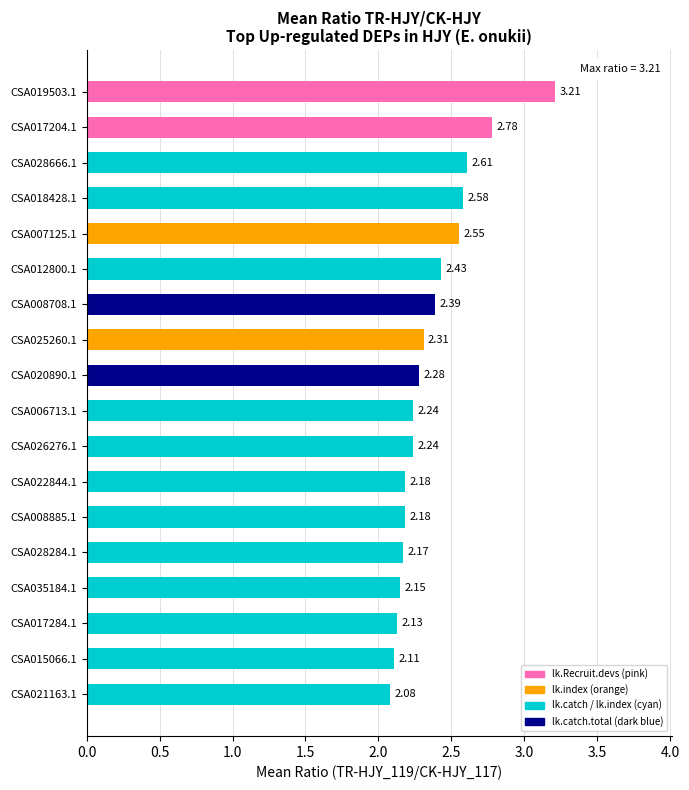

What is the difference between the values at CSA035184.1 and CSA018428.1?

0.4